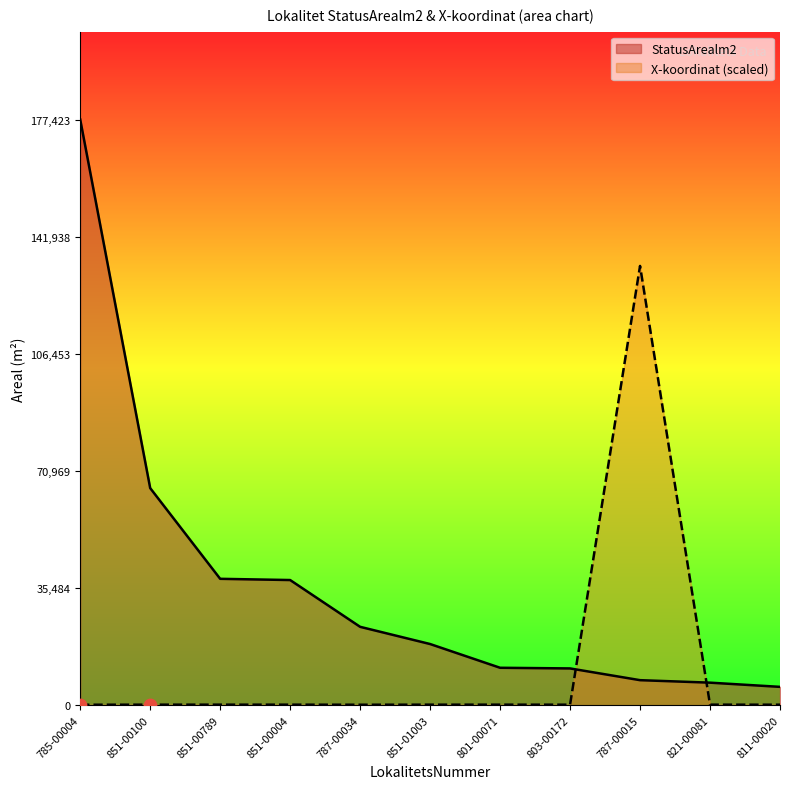

Which series has the largest total across all categories?

StatusArealm2